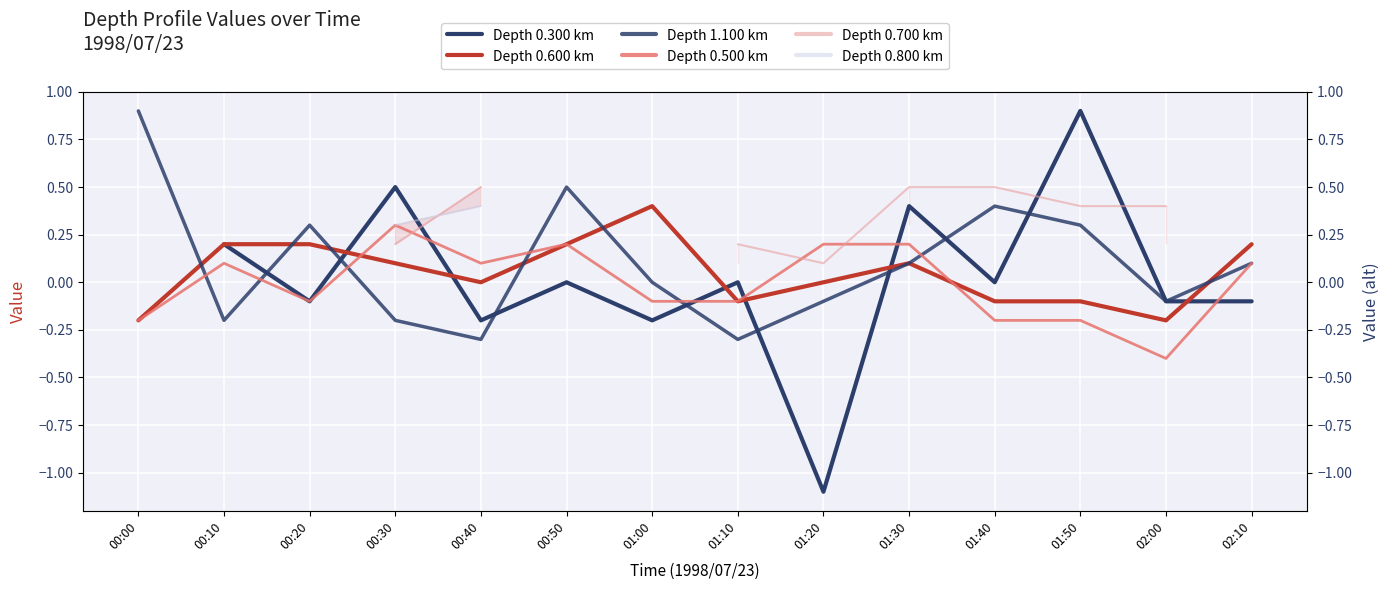

How many values in the Depth 0.500 km series are below 0?

7